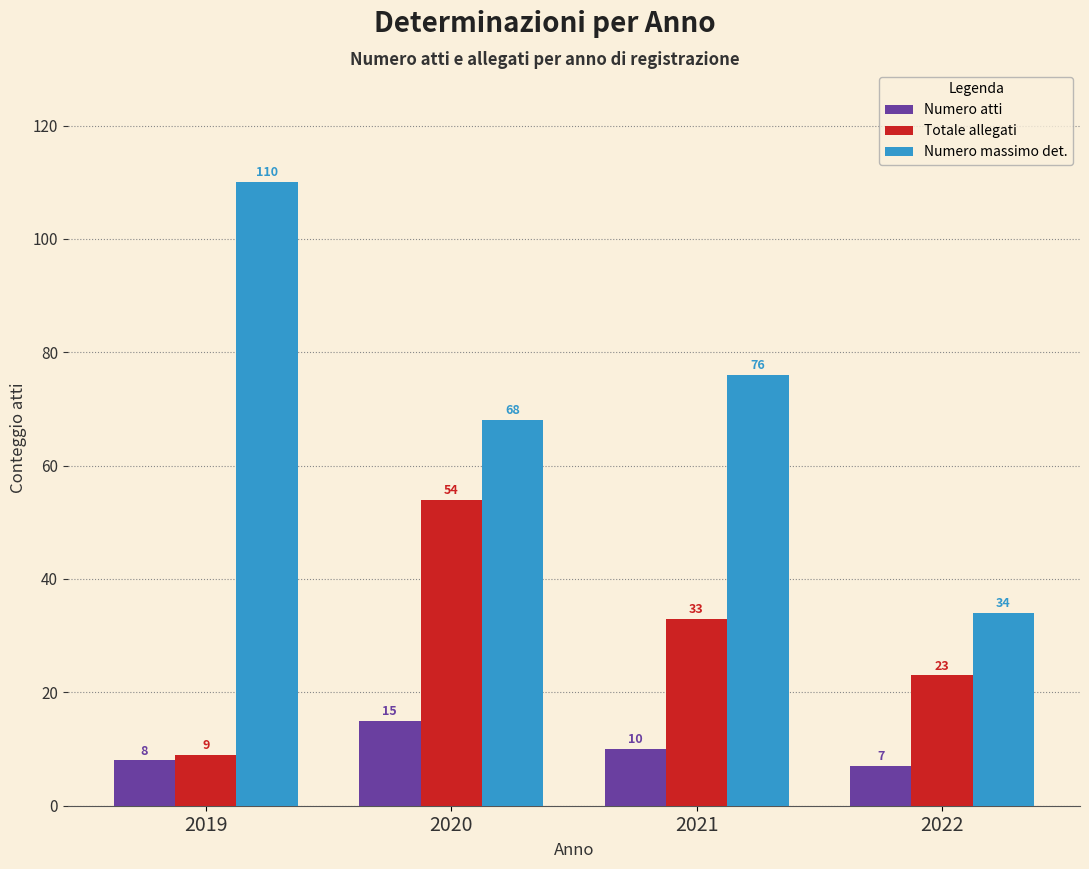

What are all the series names shown in the legend?

Numero atti, Totale allegati, Numero massimo det.